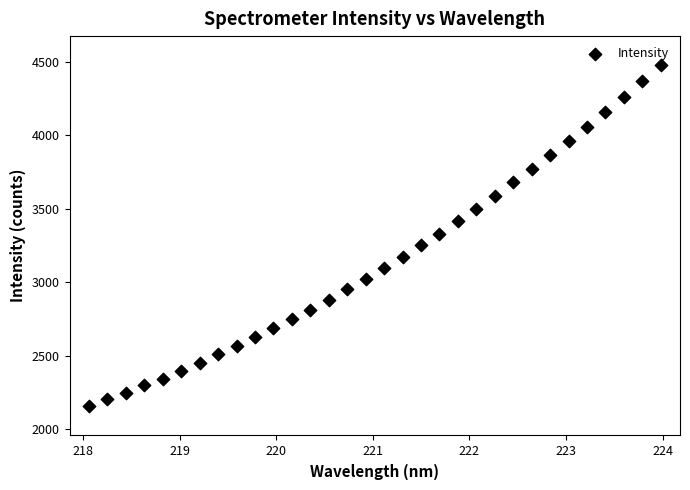

What is the range of X values (max minus min)?

5.9